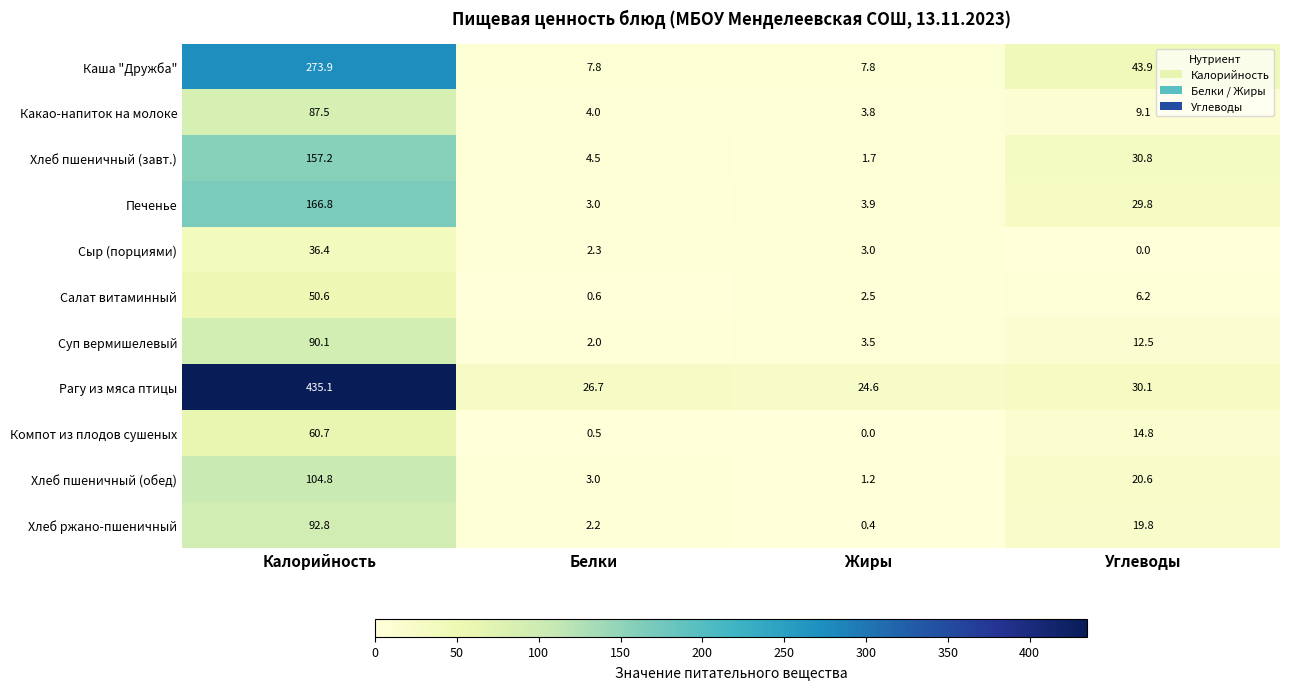

What value does the Сыр (порциями) series have at Жиры?

3.0